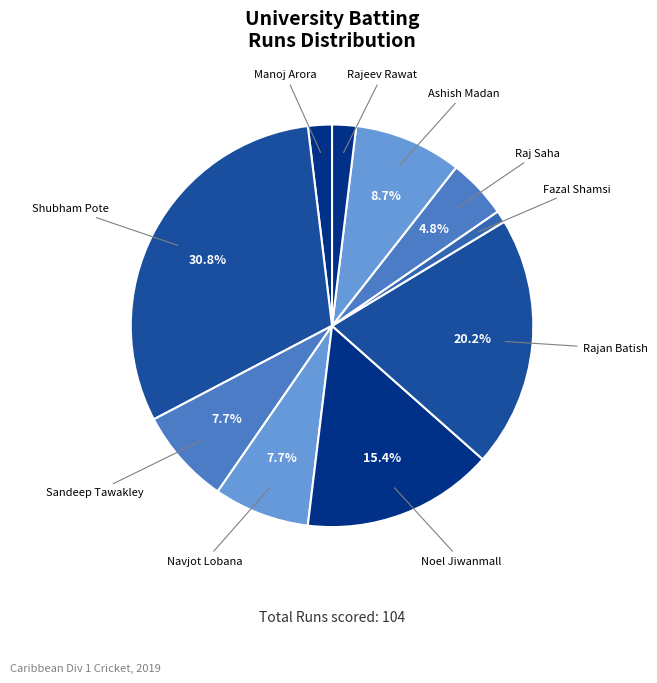

How many segments does this pie chart have?

10